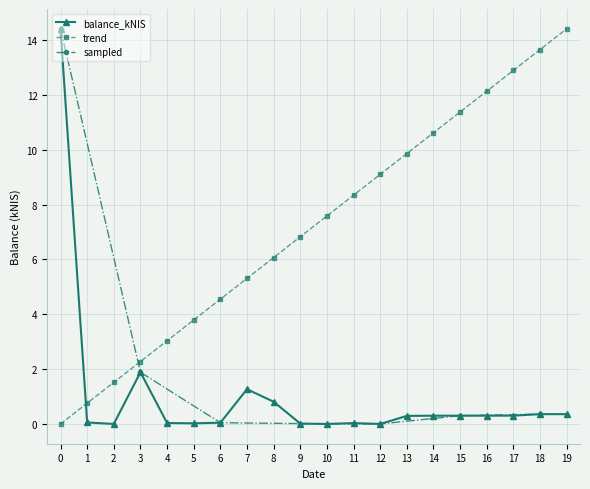

The value of balance_kNIS at 8 is 0.8. True or false?

True